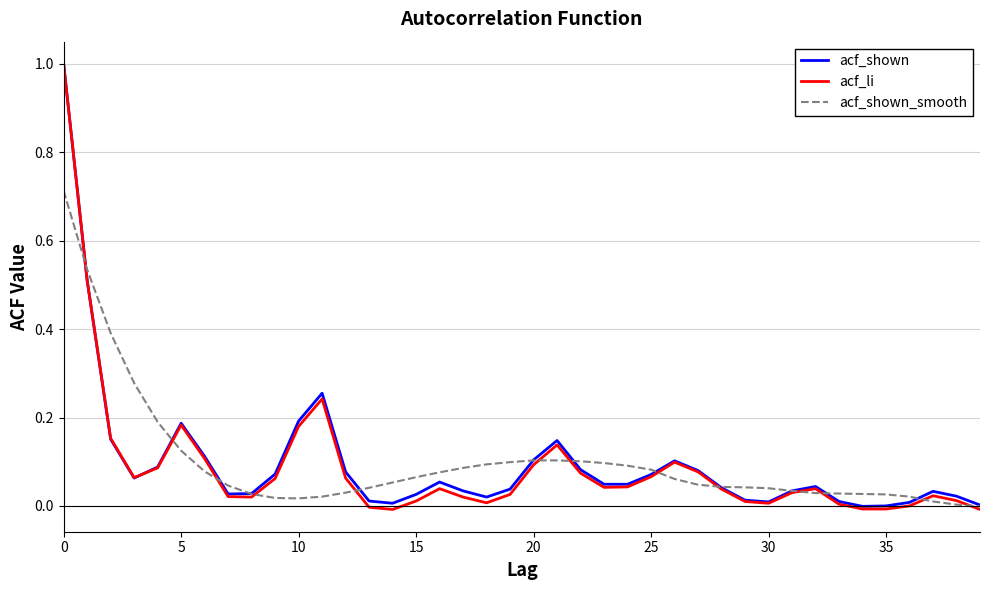

Which series has the widest spread of values?

acf_li